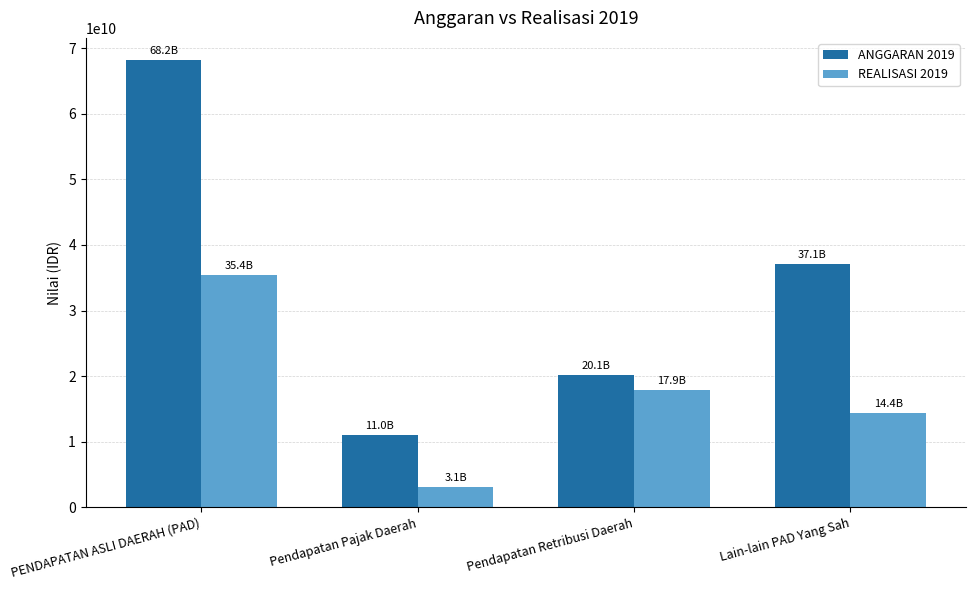

Count the number of categories in the chart.

4